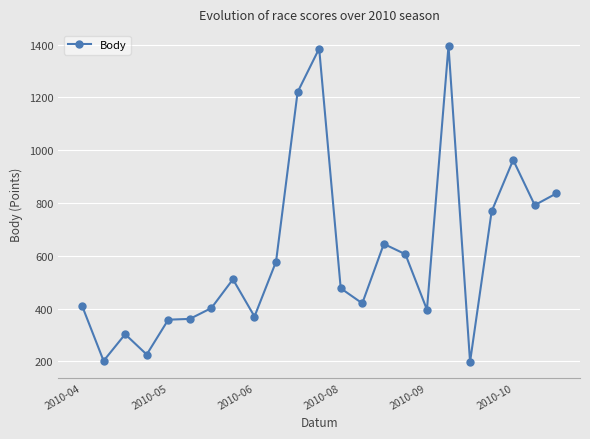

What is the smallest value displayed?

198